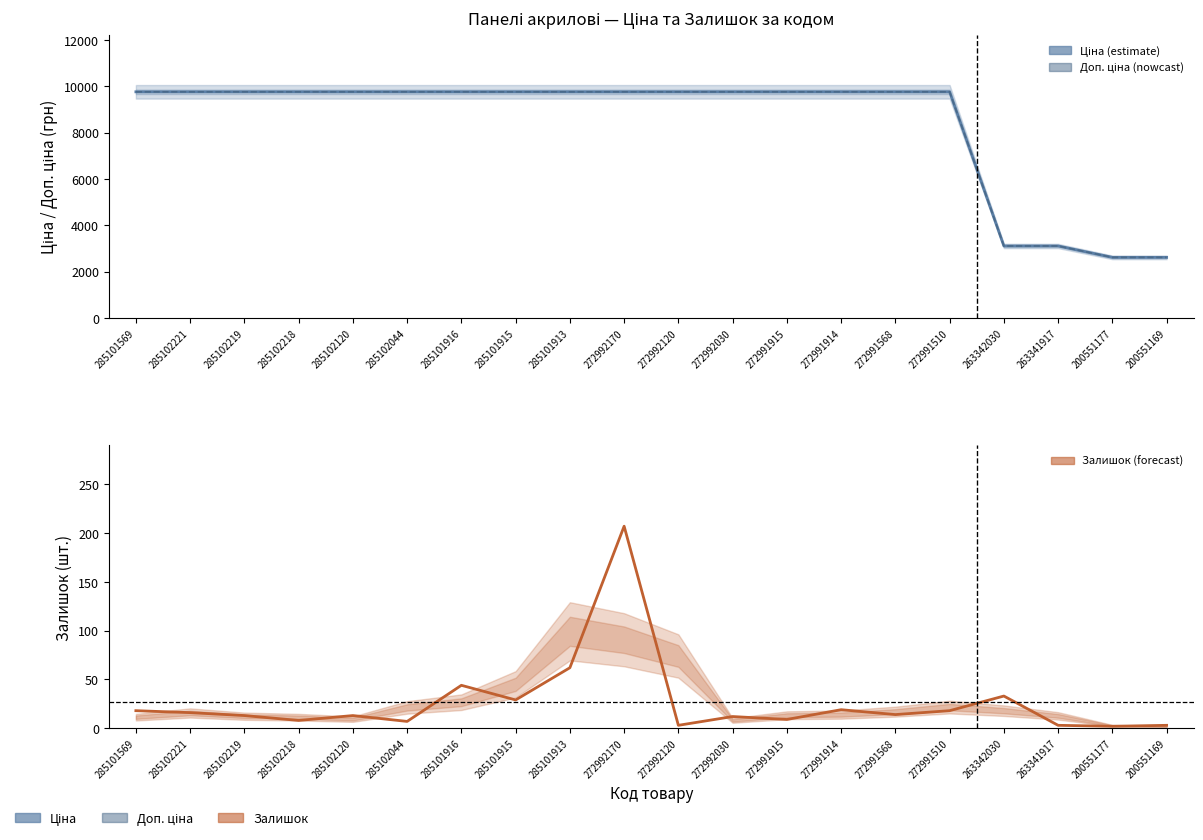

How many data points in Залишок are above 14?

9